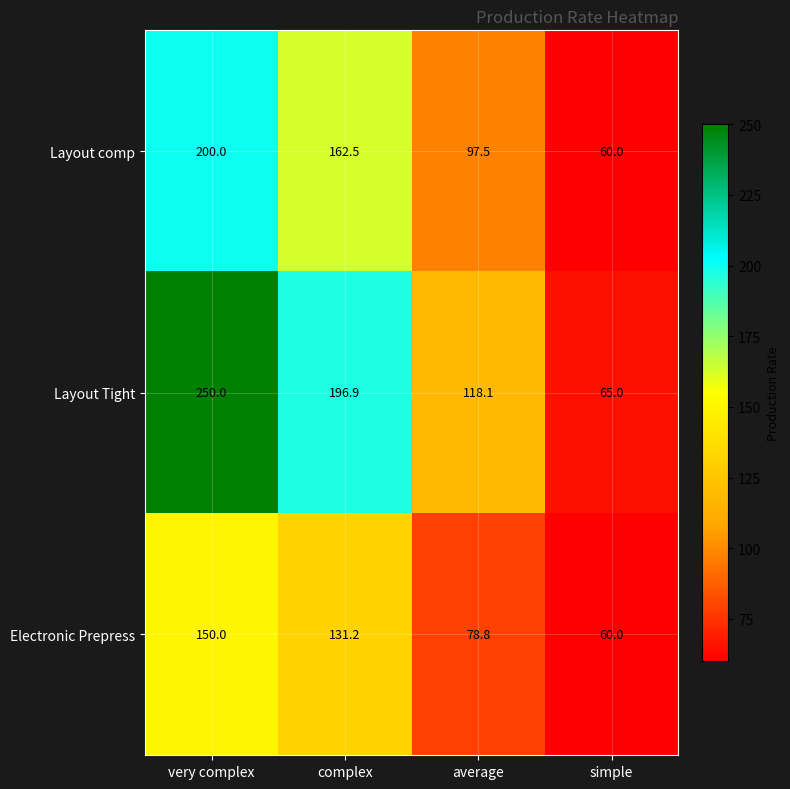

What is the sum of the Layout Tight values at very complex and simple?

315.0